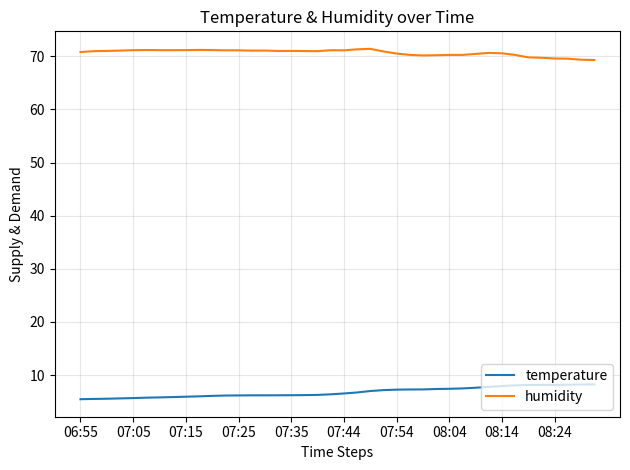

True or false: humidity and temperature cross at least once.

False